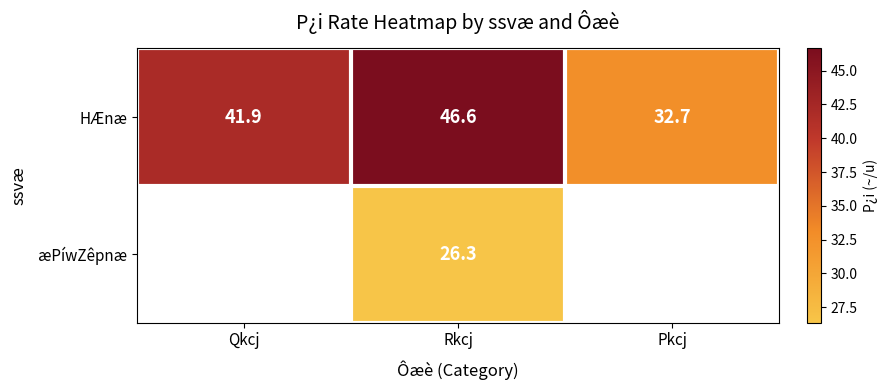

What is the total value across all series at Rkcj?

72.9